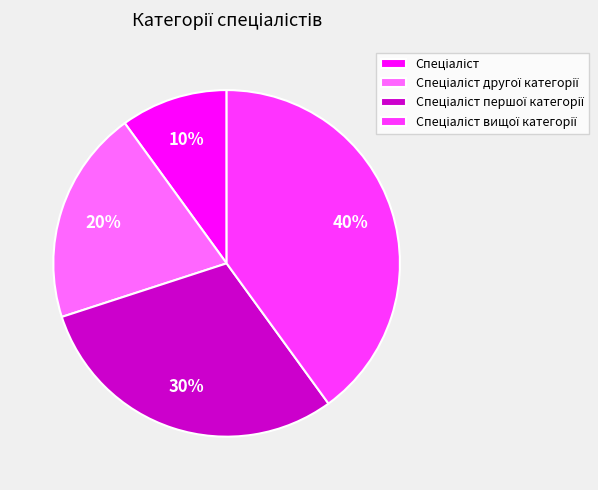

To the nearest percent, what is the difference between the largest and smallest slice percentages?

30%